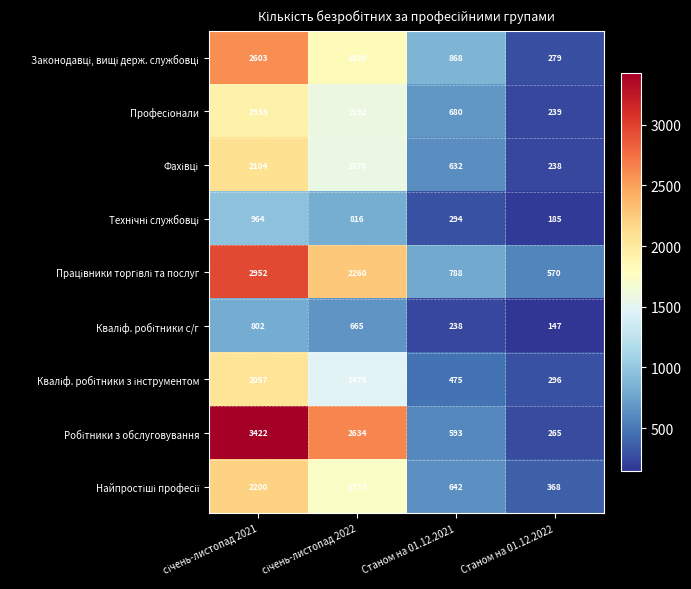

Count the number of categories in the chart.

4